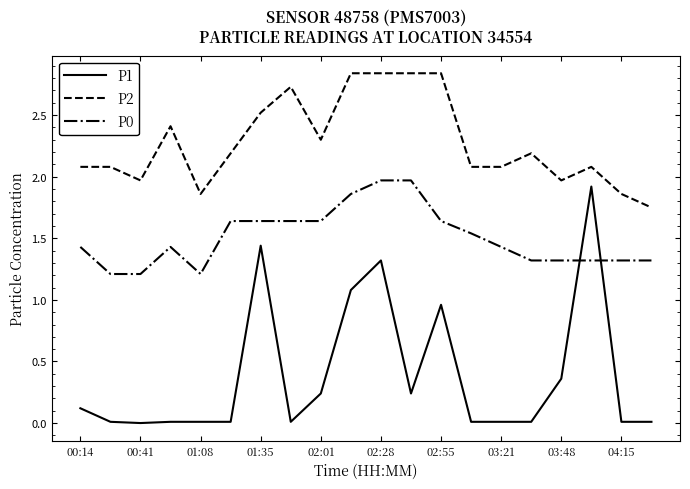

Which series has the largest total across all categories?

P2